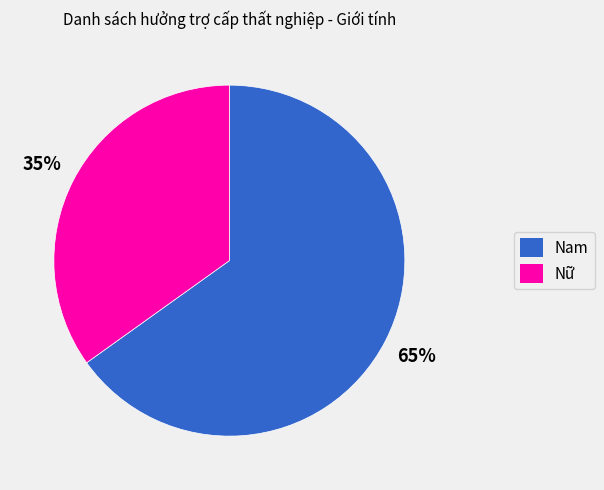

How many slices are in this pie chart?

2